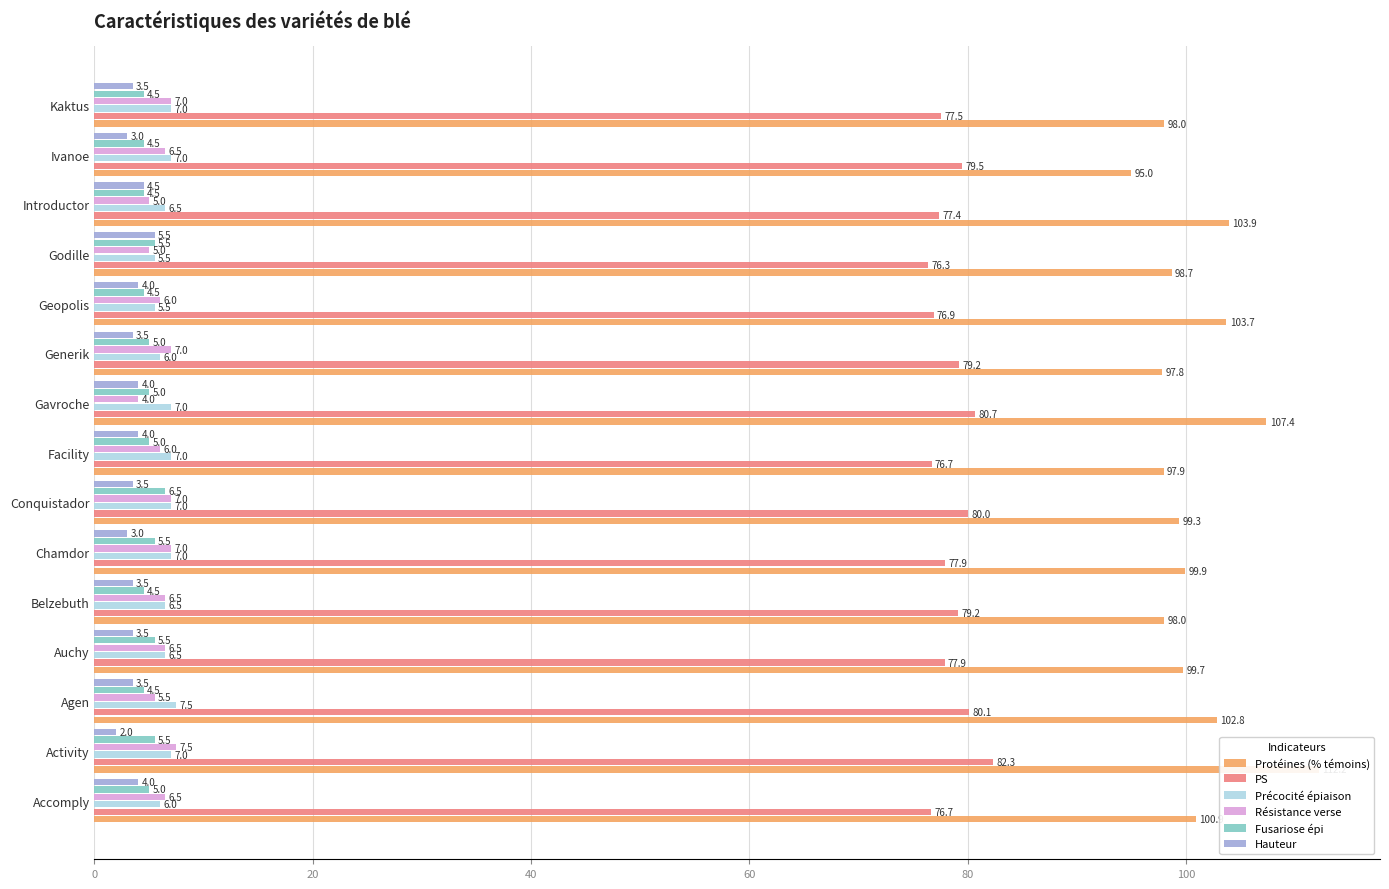

Is the value of Protéines (% témoins) at Introductor greater than the value of PS at Facility?

Yes